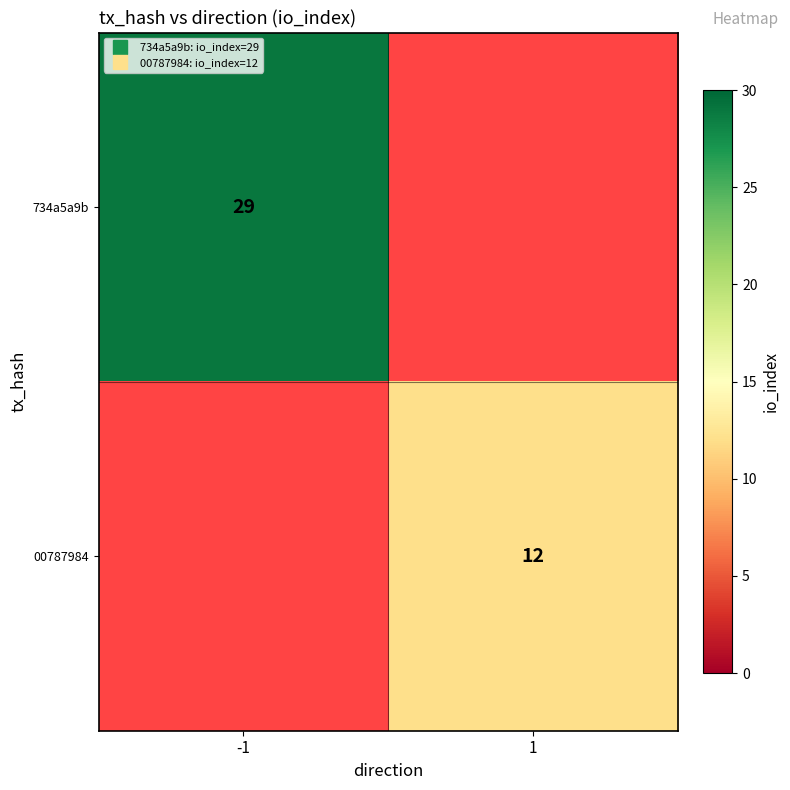

Which label corresponds to the smallest value in the chart?

1